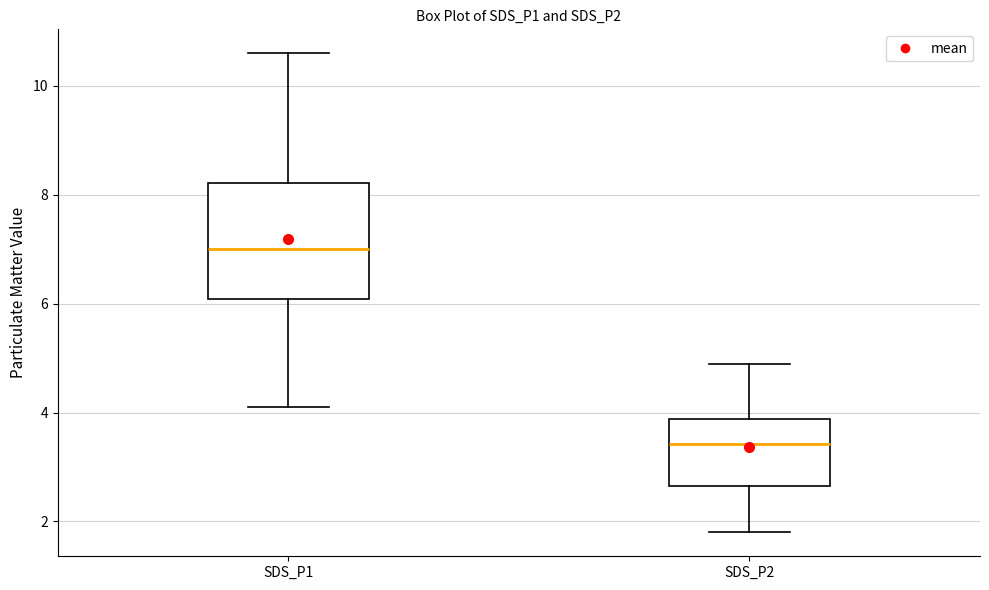

Reading left to right, transcribe this box plot: for each box, give where its median line is, the range the box spans, and where its two whiskers end, as read against the y-axis. The values are not printed on the chart, so give them approximately, as read against the axis.

SDS_P1: median 7.0, box 6.0 to 8.2, whiskers 4.2 to 10.6
SDS_P2: median 3.4, box 2.6 to 3.8, whiskers 1.8 to 5.0